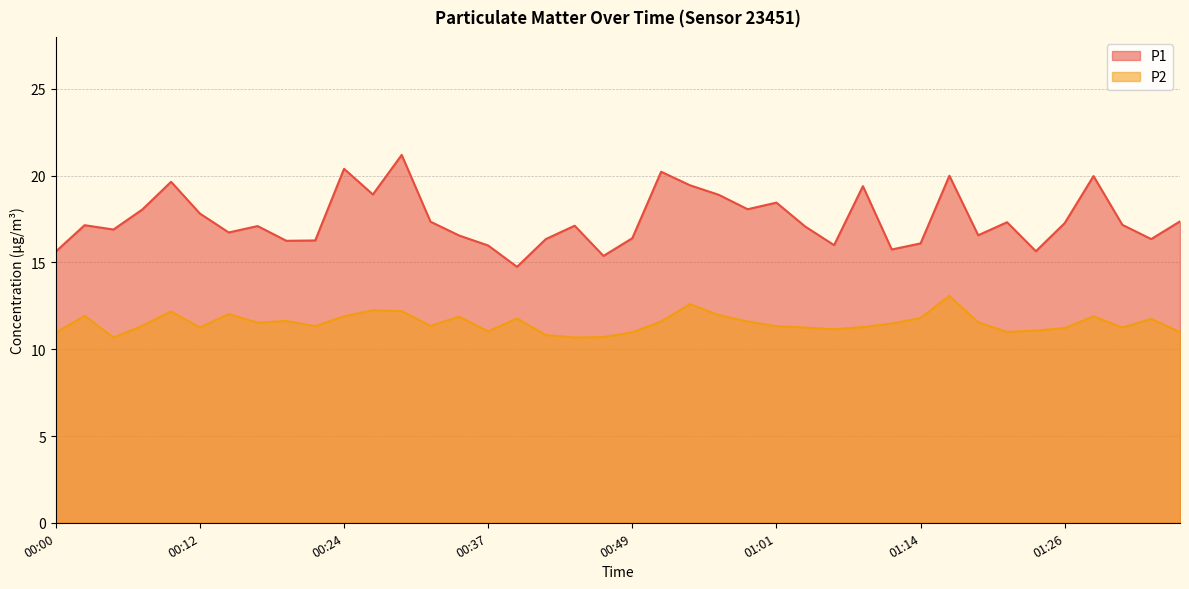

Where is the first local maximum for P2?

00:02